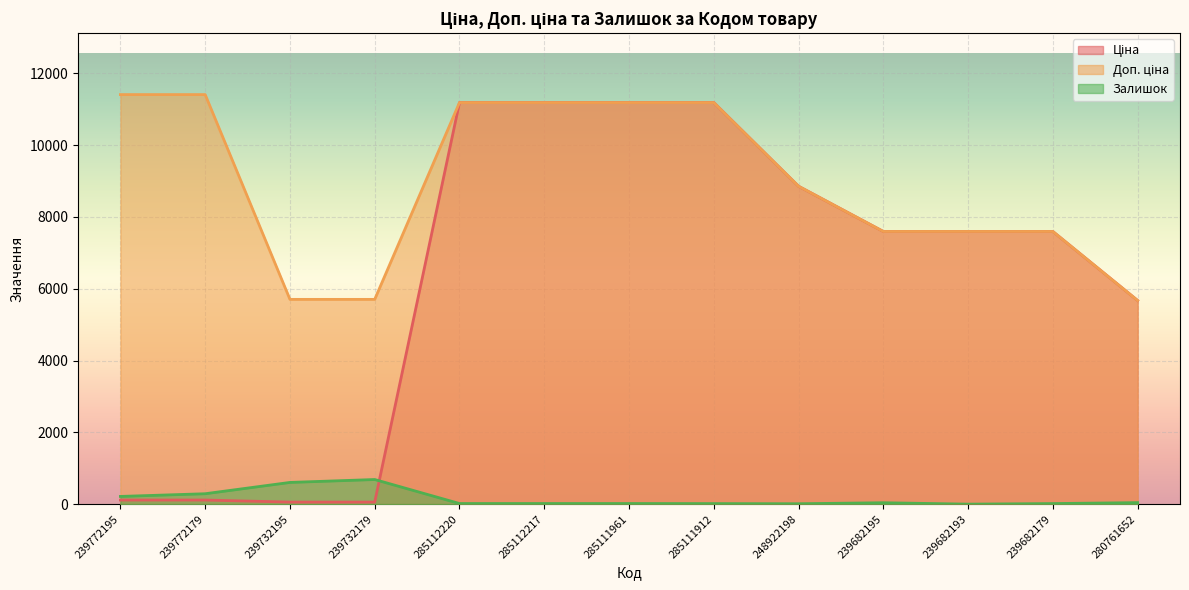

What is the value of the Ціна point at the 7th from the left?

11188.2